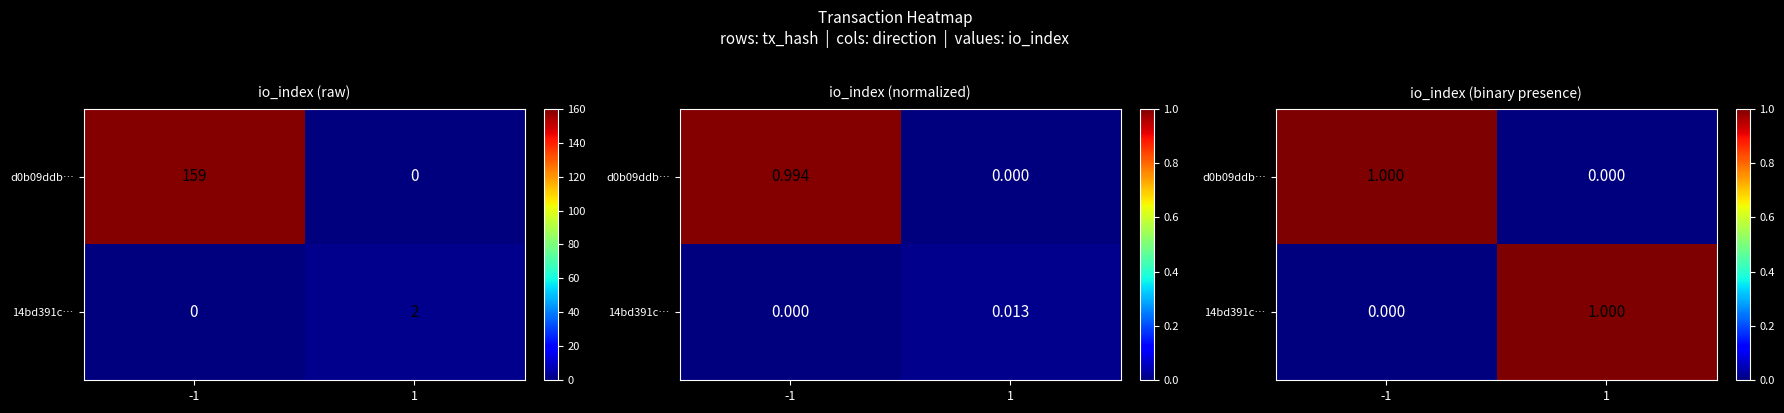

What is the sum of the 14bd391c… values at 1 and -1?

1